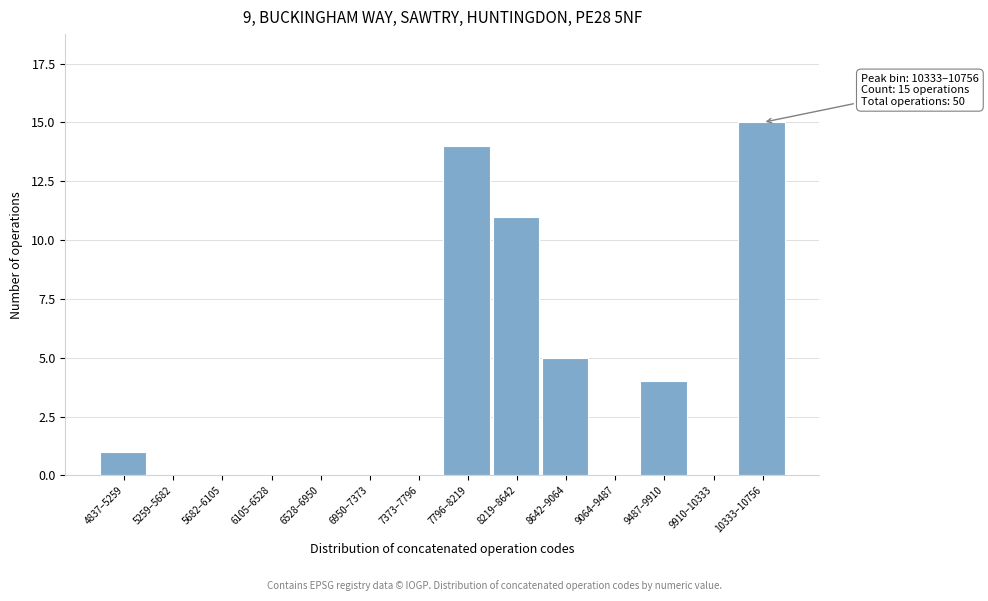

Reading left to right, what are all the values shown in this chart?

4837–5259=1	5259–5682=0	5682–6105=0	6105–6528=0	6528–6950=0	6950–7373=0	7373–7796=0	7796–8219=14	8219–8642=11	8642–9064=5	9064–9487=0	9487–9910=4	9910–10333=0	10333–10756=15